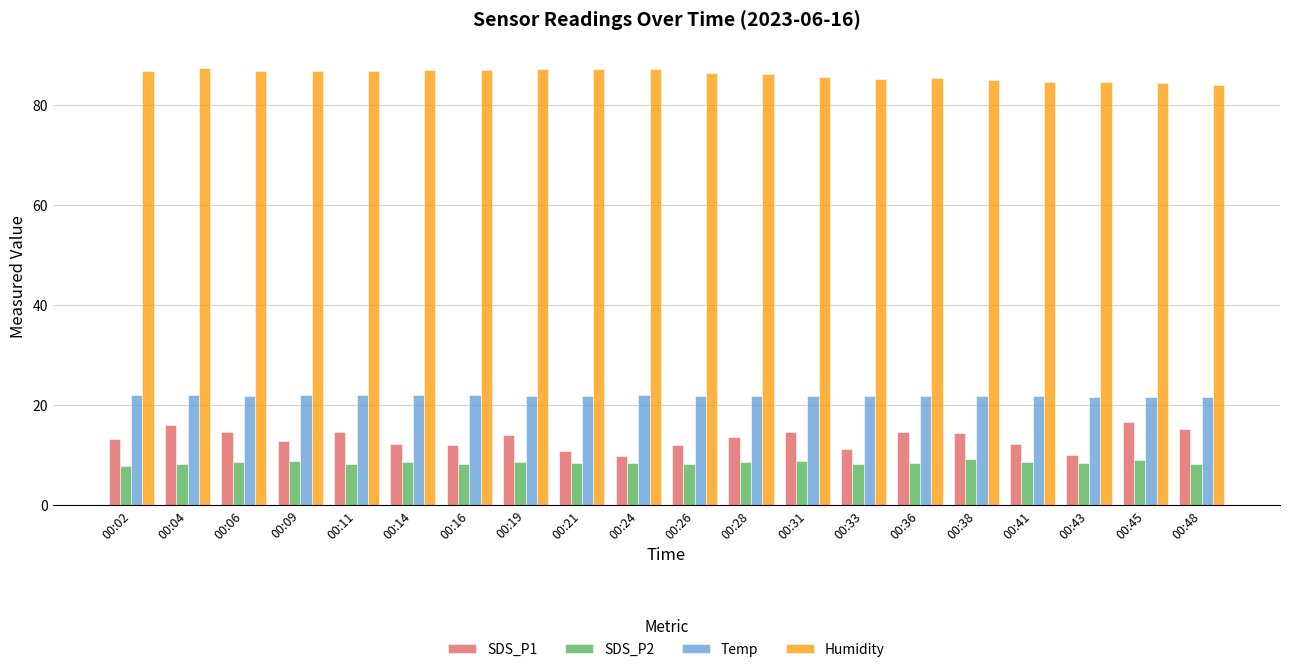

Which series has the largest total across all categories?

Humidity